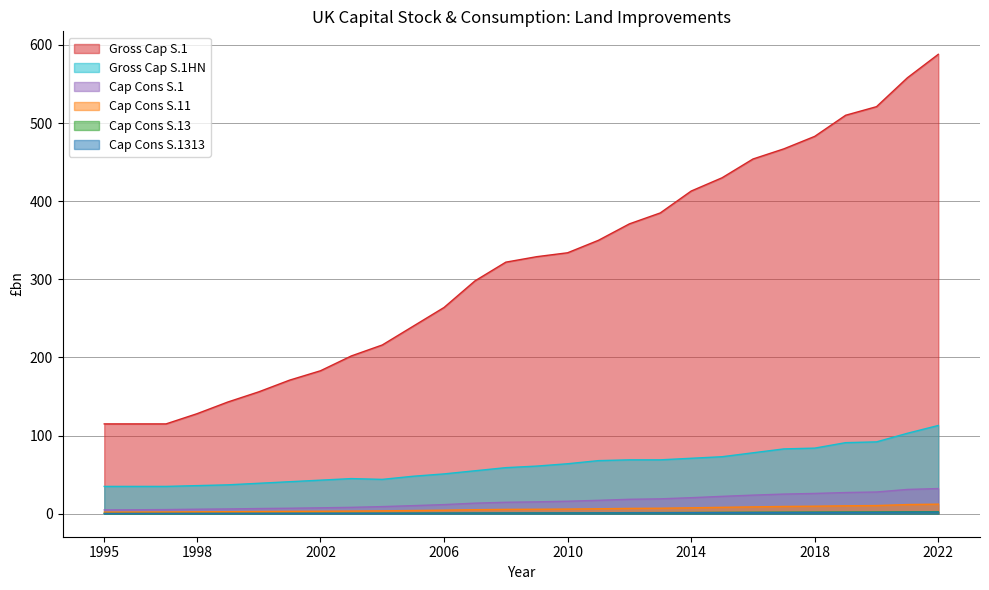

What is the value of the Cap Cons S.1 Land impr TOTAL point at the 2nd from the left?

5.1